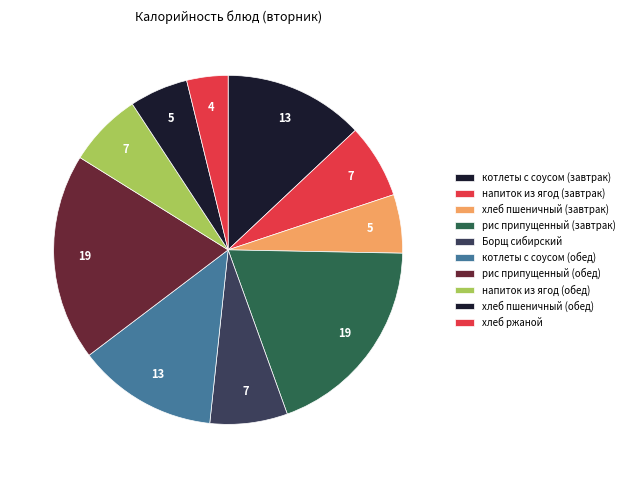

How many slices are in this pie chart?

10